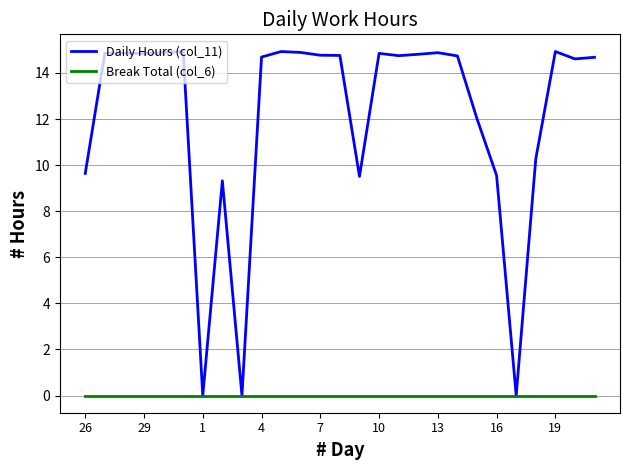

Which series has the largest range (max minus min)?

Daily Hours (col_11)